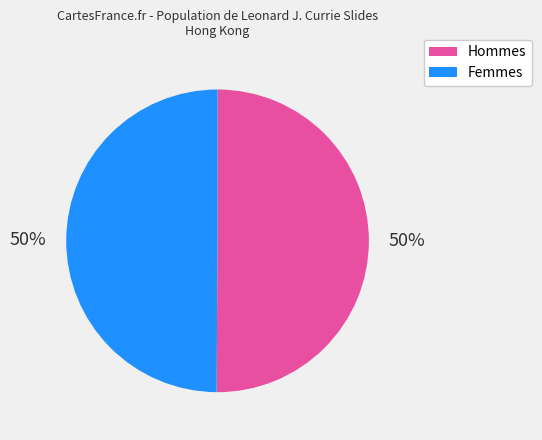

To the nearest percent, what is the average slice percentage?

50%